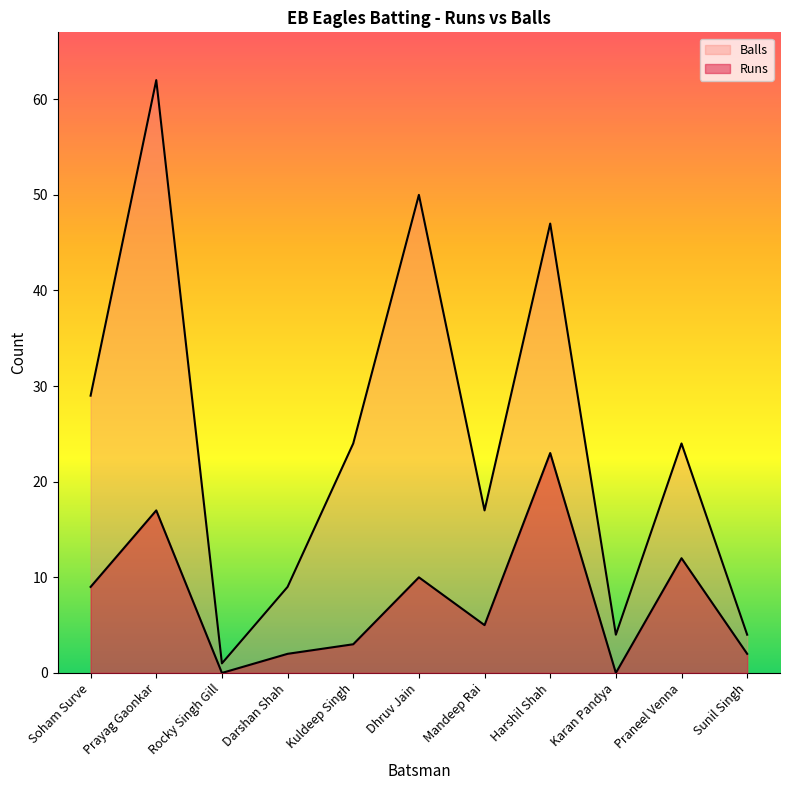

What is the label of the 1st point from the left?

Soham Surve